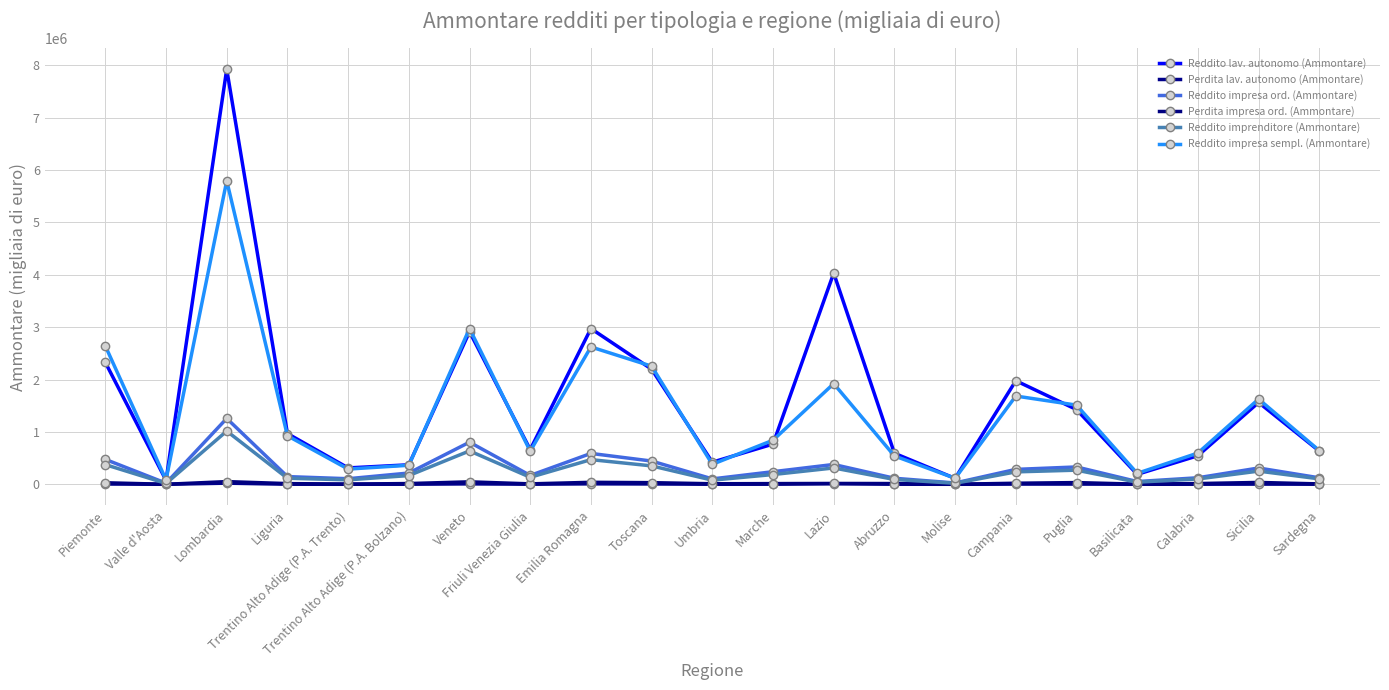

The Reddito impresa sempl. (Ammontare) series shows 115009 at Molise. True or false?

True